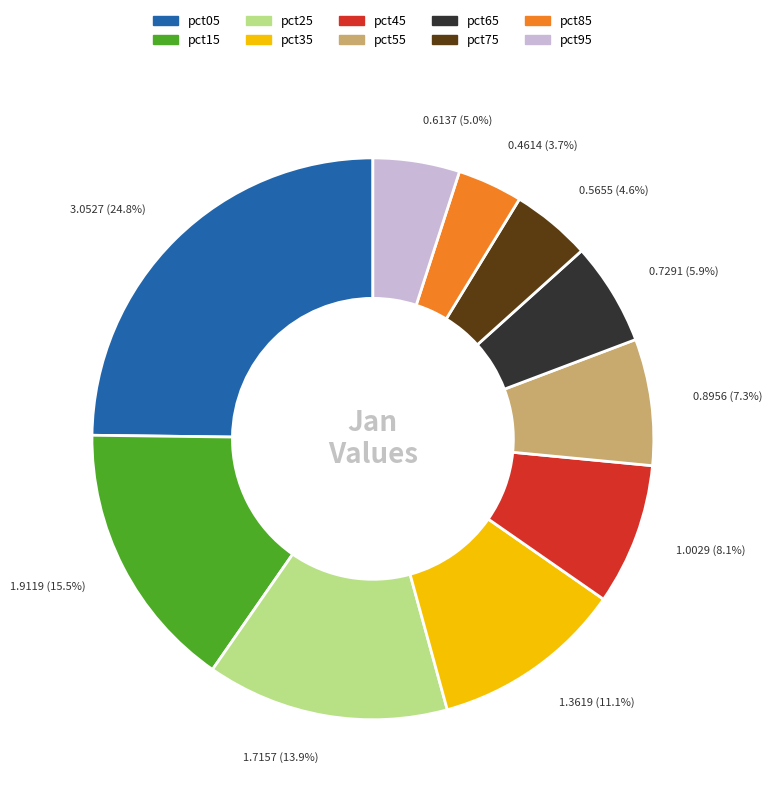

How many slices are in this pie chart?

10